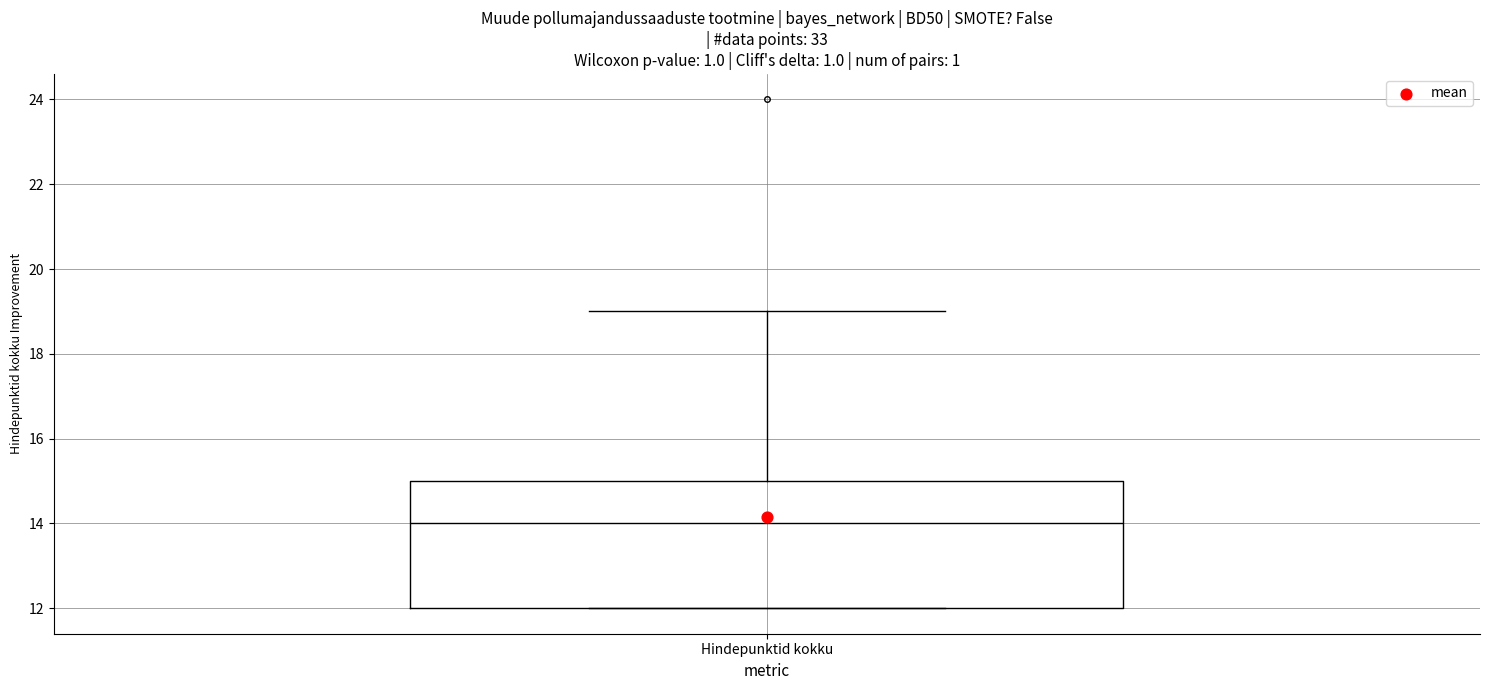

Read this box plot against the y-axis: the position of the median line, the range covered by the box, and the ends of both whiskers. The values are not printed on the chart, so give them approximately, as read against the axis.

median 14, box 12 to 15, whiskers 12 to 19